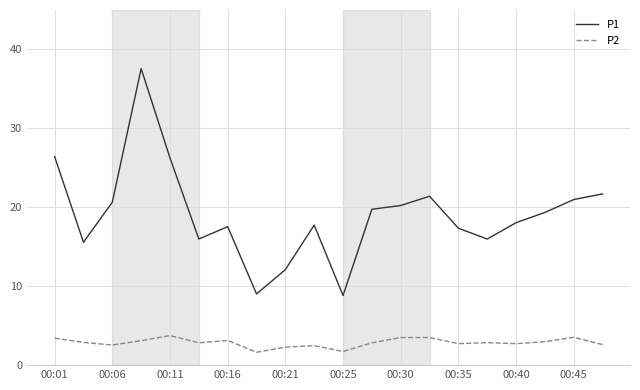

Does the chart have visible grid lines?

Yes